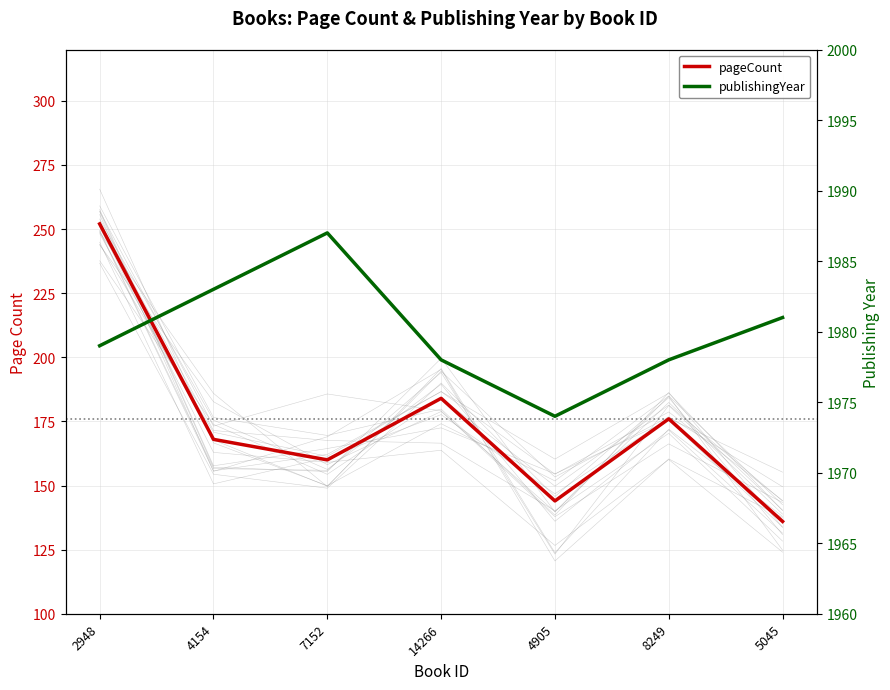

Where does the publishingYear series first go above 1979?

4154